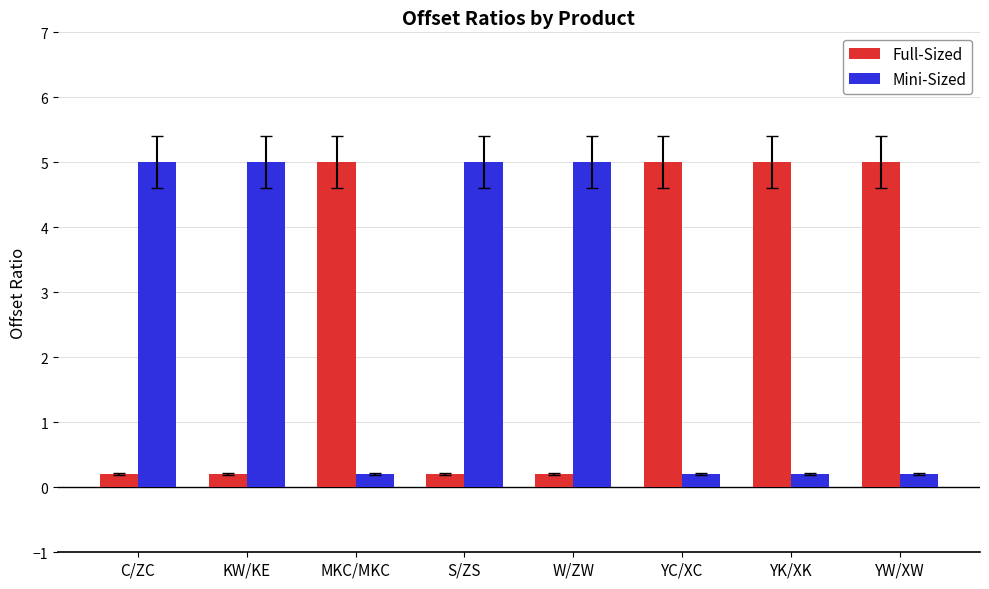

What is the minimum value for Full-Sized?

0.2